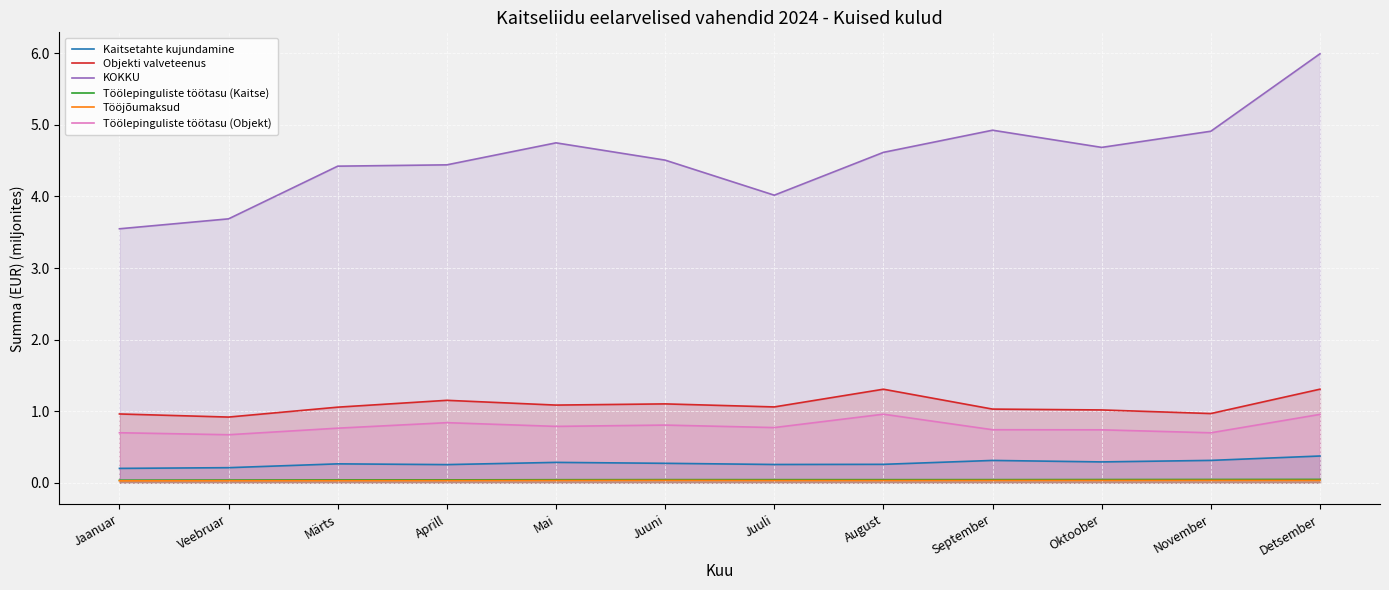

Is the value of Tööjõumaksud at November greater than the value of KOKKU at Detsember?

No